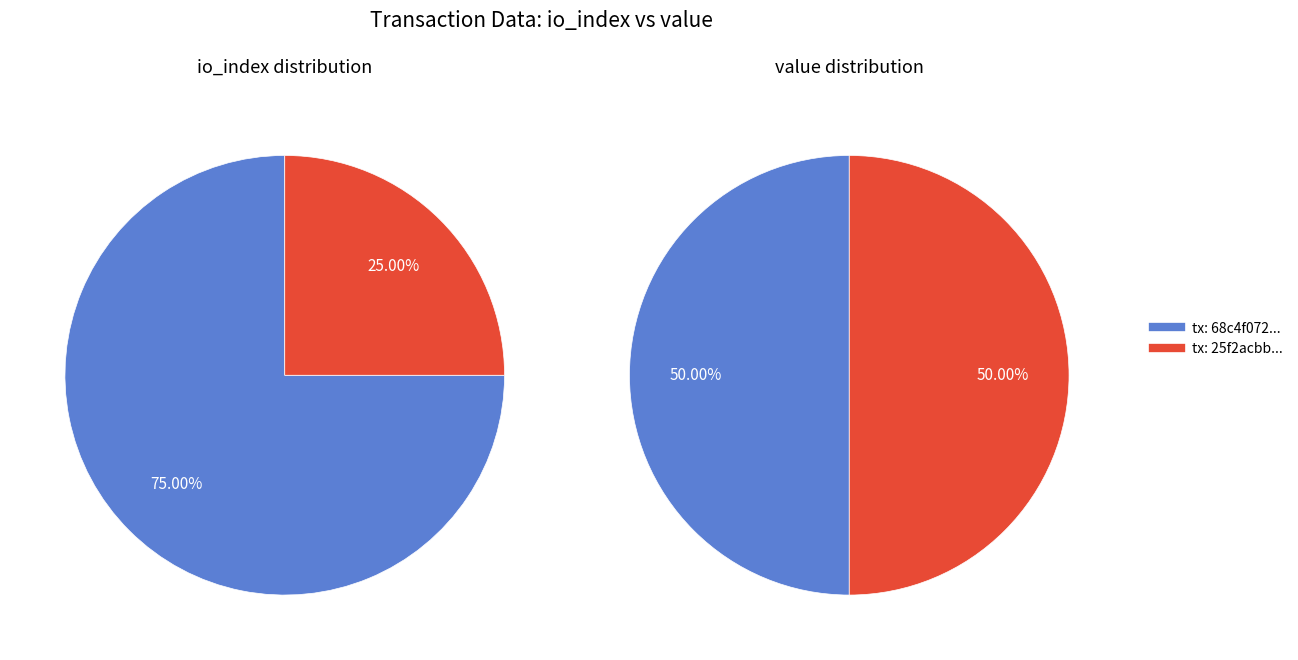

Count the number of slices in the pie.

2